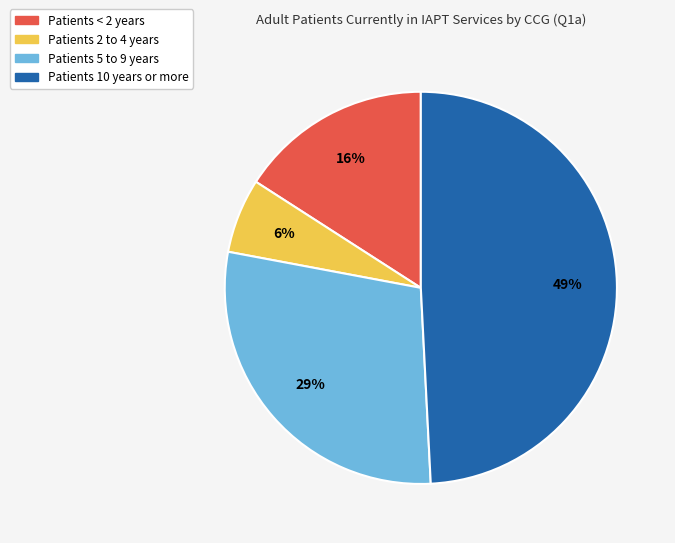

Is there any slice that represents more than half of the pie?

No